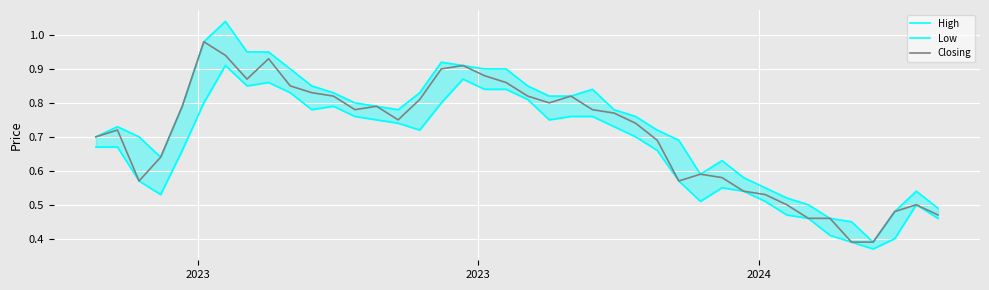

What is the average value of the Closing series?

0.7